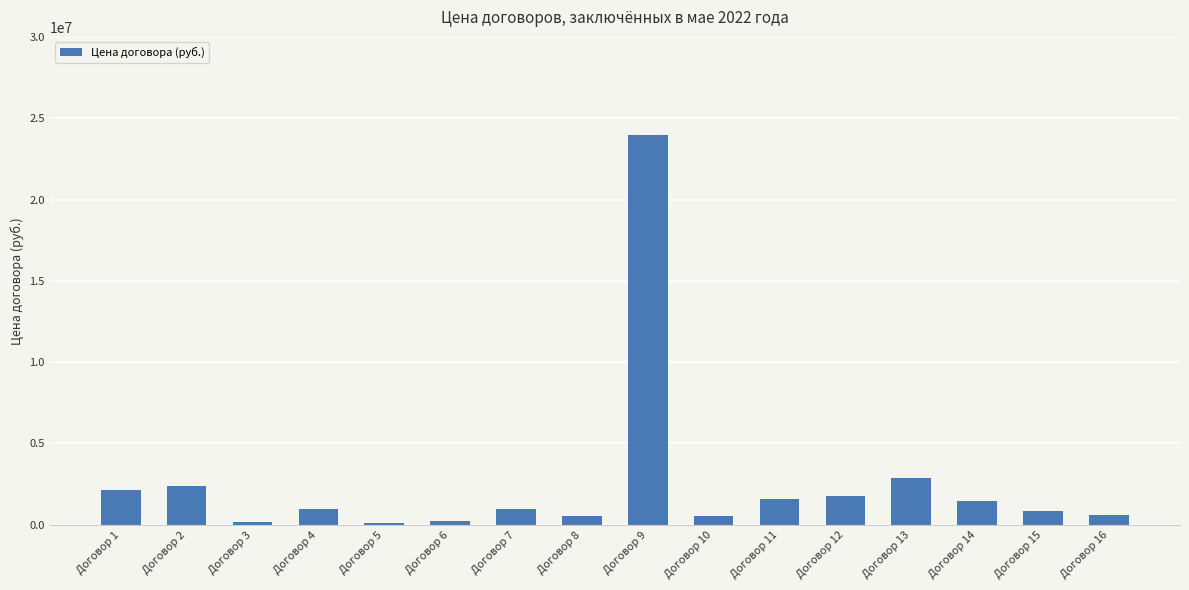

Is it true that the value at Договор 9 is 23951582.4?

True